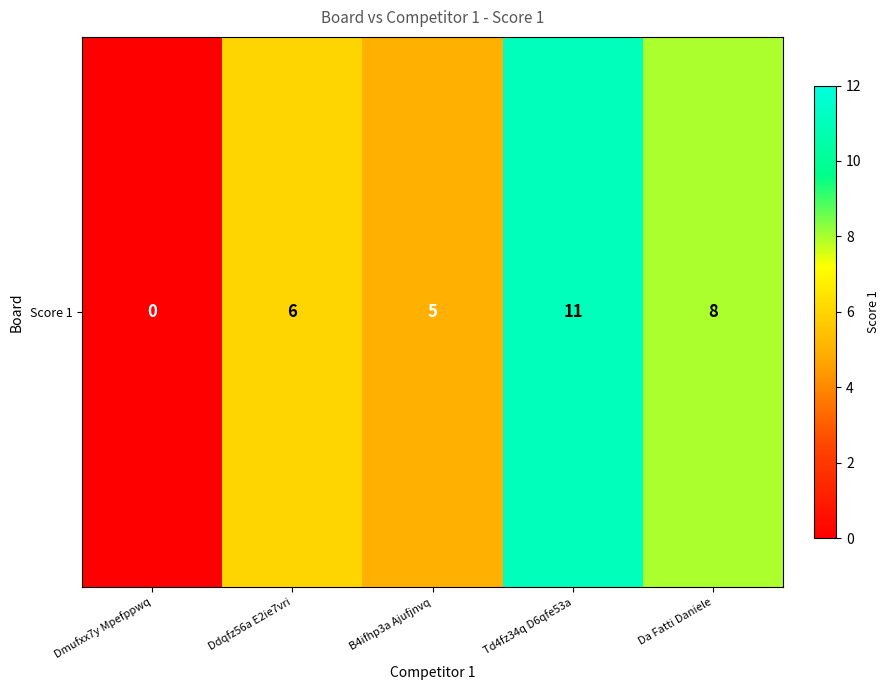

Where does the data first go above 6?

Td4fz34q D6qfe53a